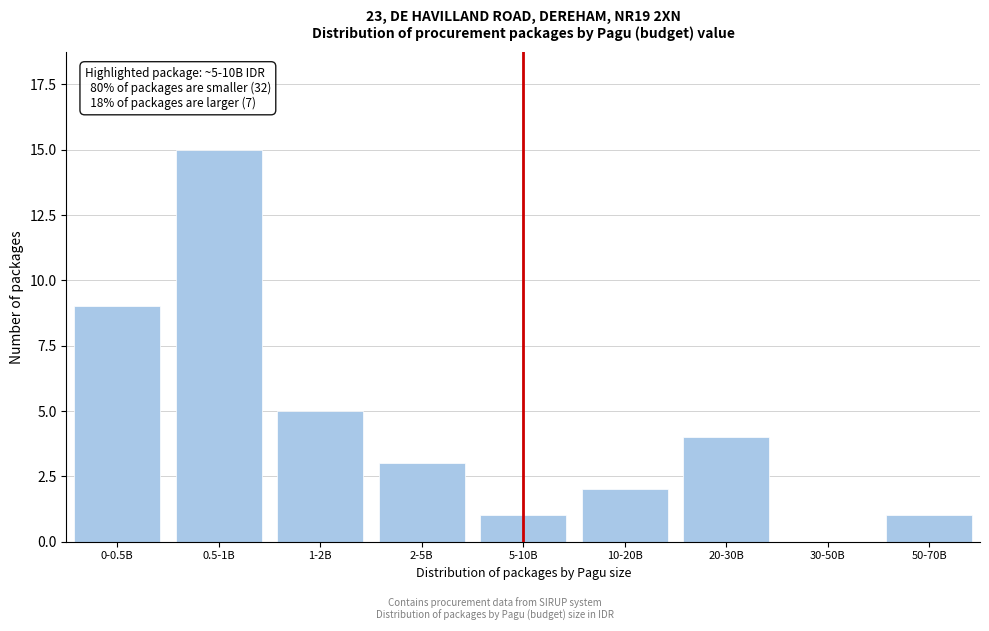

Reading right to left, list all the values displayed in this chart.

50-70B=1	30-50B=0	20-30B=4	10-20B=2	5-10B=1	2-5B=3	1-2B=5	0.5-1B=15	0-0.5B=9